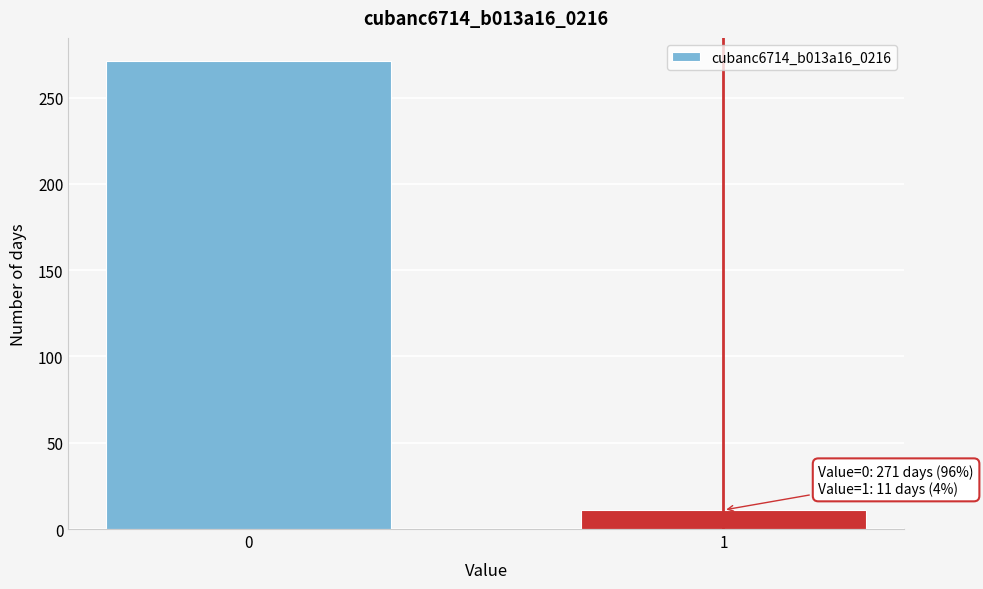

Reading left to right, transcribe all the data shown in this chart.

271	11